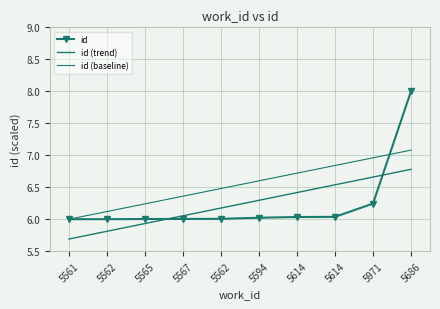

How many lines are shown in the chart?

3